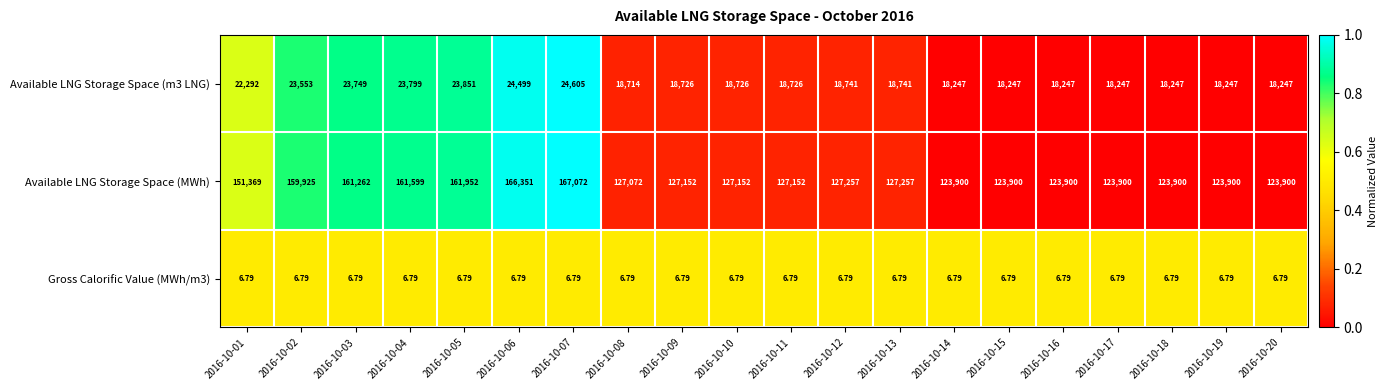

Which series has the largest total across all categories?

Available LNG Storage Space (MWh)